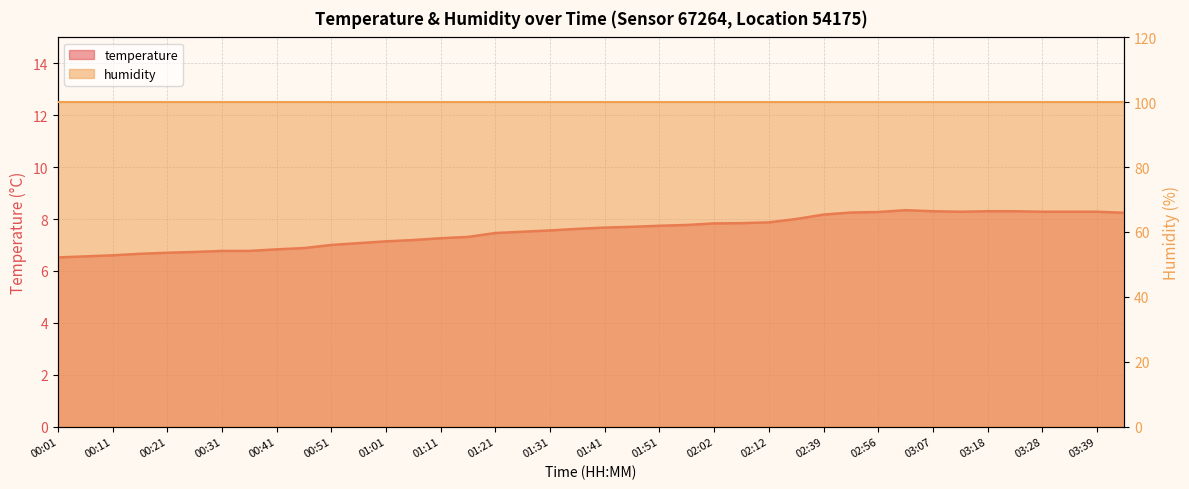

List the labels in order of value, smallest first.

00:01, 00:06, 00:11, 00:16, 00:21, 00:26, 00:31, 00:36, 00:41, 00:46, 00:51, 00:56, 01:01, 01:06, 01:11, 01:16, 01:21, 01:26, 01:31, 01:36, 01:41, 01:46, 01:51, 01:57, 02:02, 02:07, 02:12, 02:17, 02:39, 03:49, 02:51, 02:56, 03:12, 03:28, 03:33, 03:39, 03:07, 03:18, 03:23, 03:02